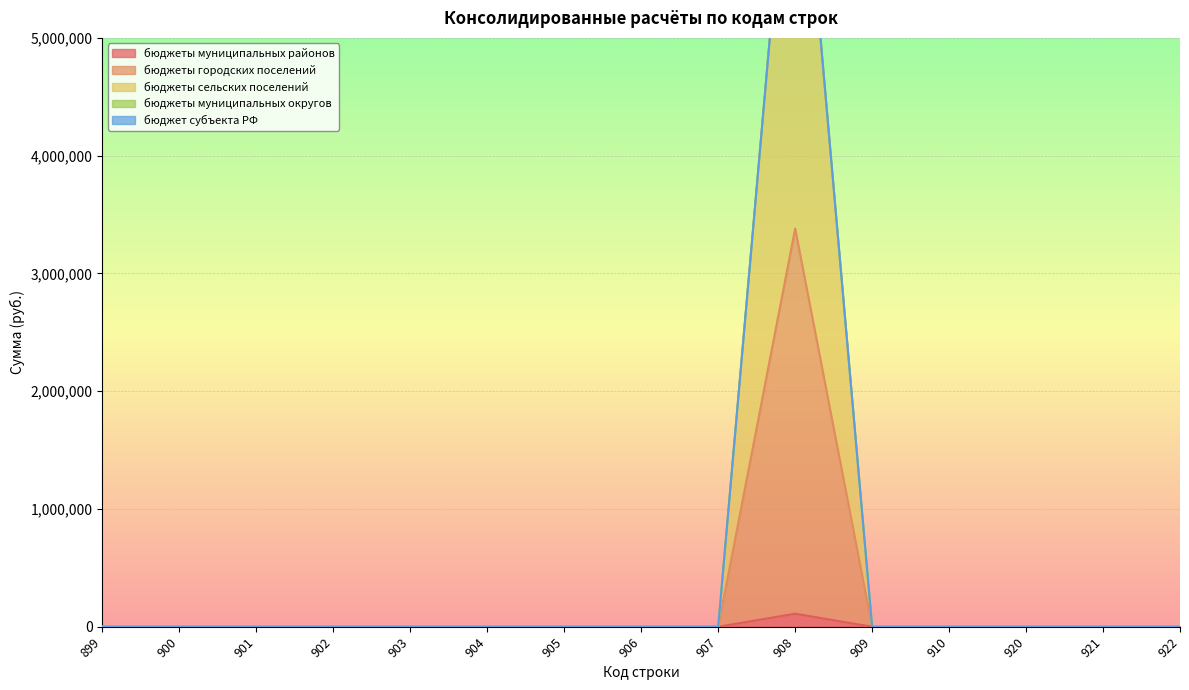

True or false: бюджеты городских поселений has a value of 3381408 at 908.

True